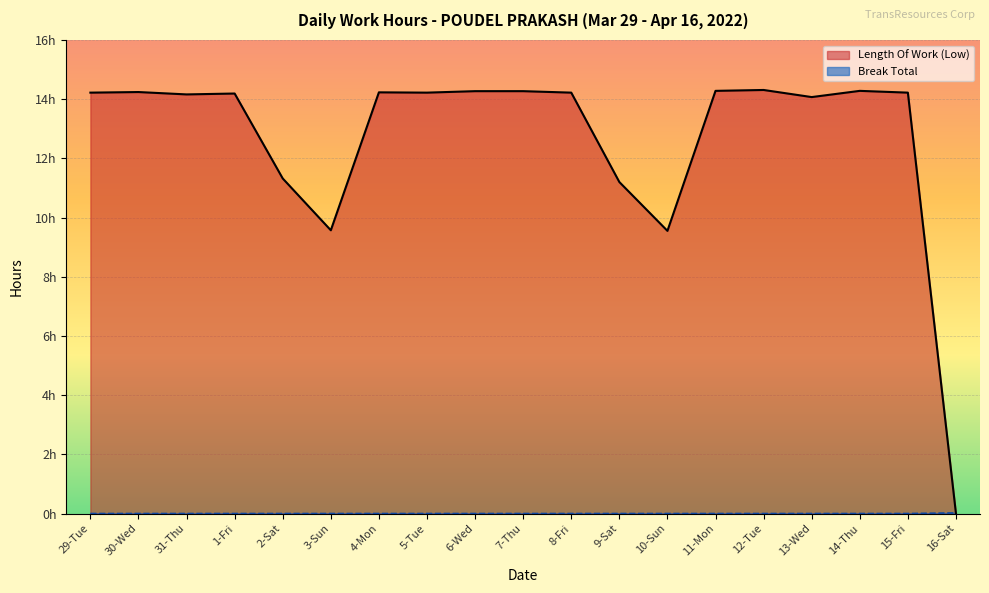

True or false: Break Total has more than 0 interior local peaks.

False